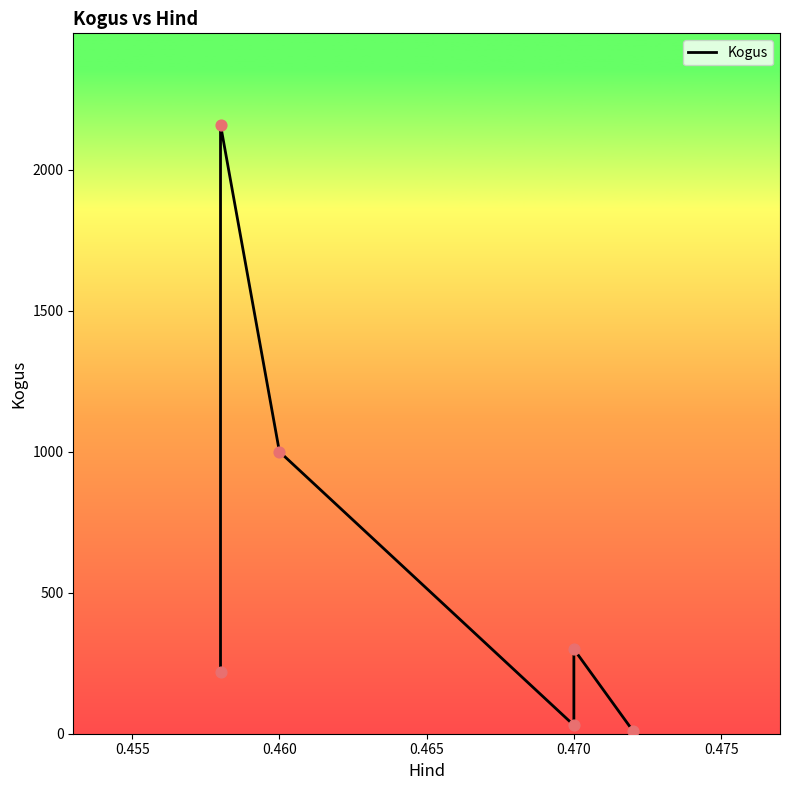

Which has a higher value, 0.475 or 0.470?

0.470